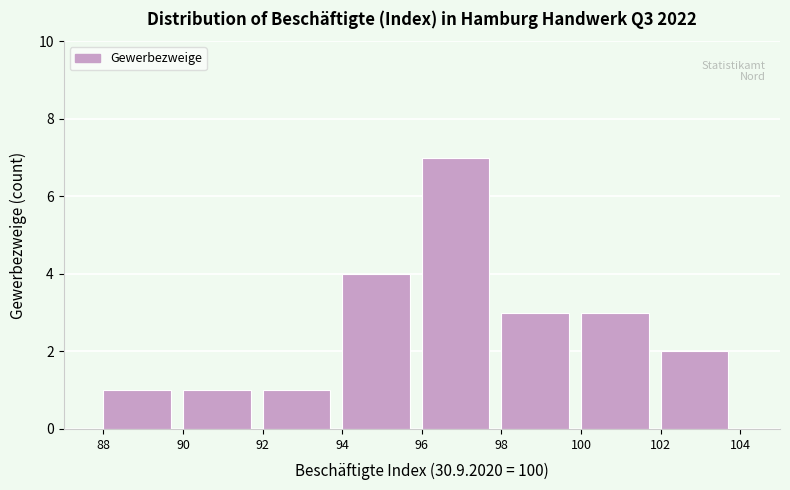

Over which range of the x-axis is the bar tallest?

96 to 98